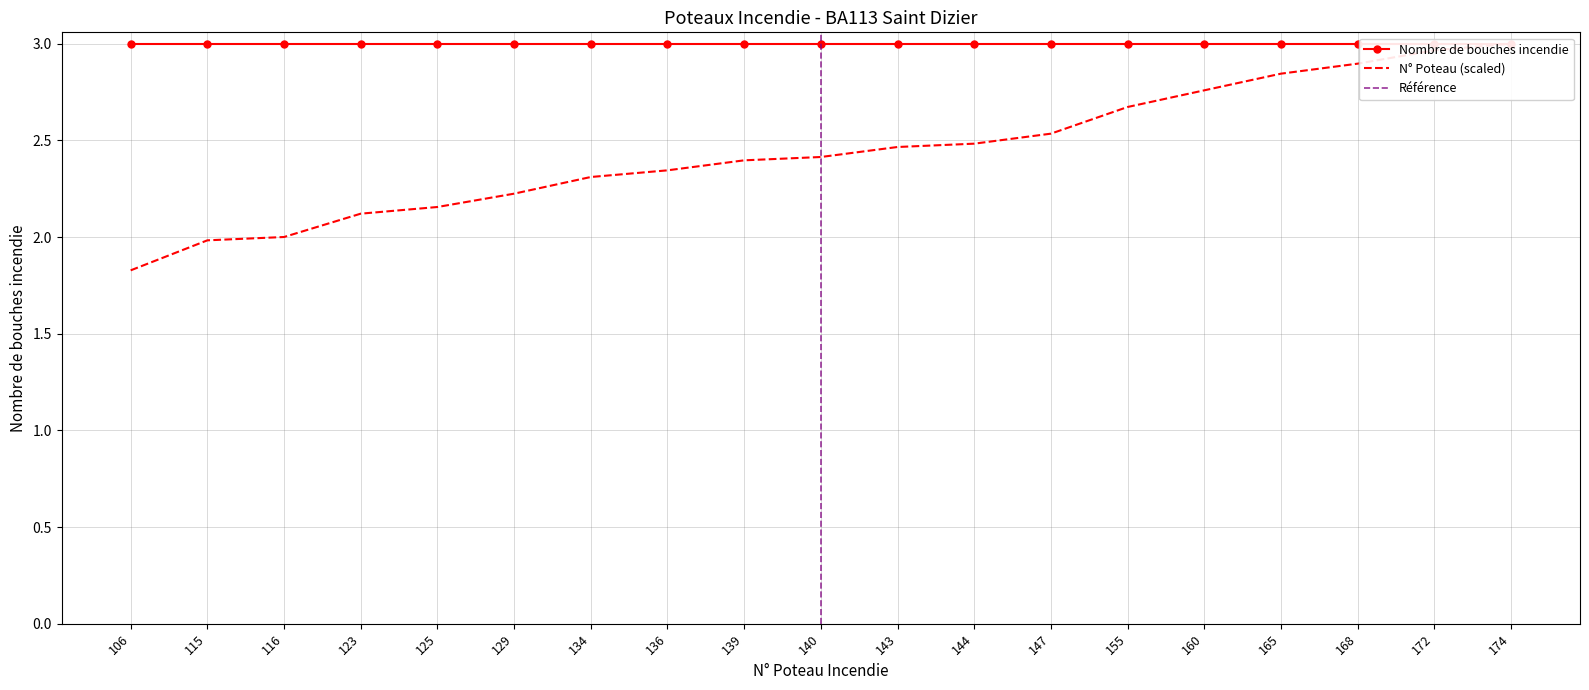

Reading left to right, list all the values displayed in this chart.

1.8	2.0	2.0	2.1	2.2	2.2	2.3	2.3	2.4	2.4	2.5	2.5	2.5	2.7	2.8	2.8	2.9	3.0	3.0